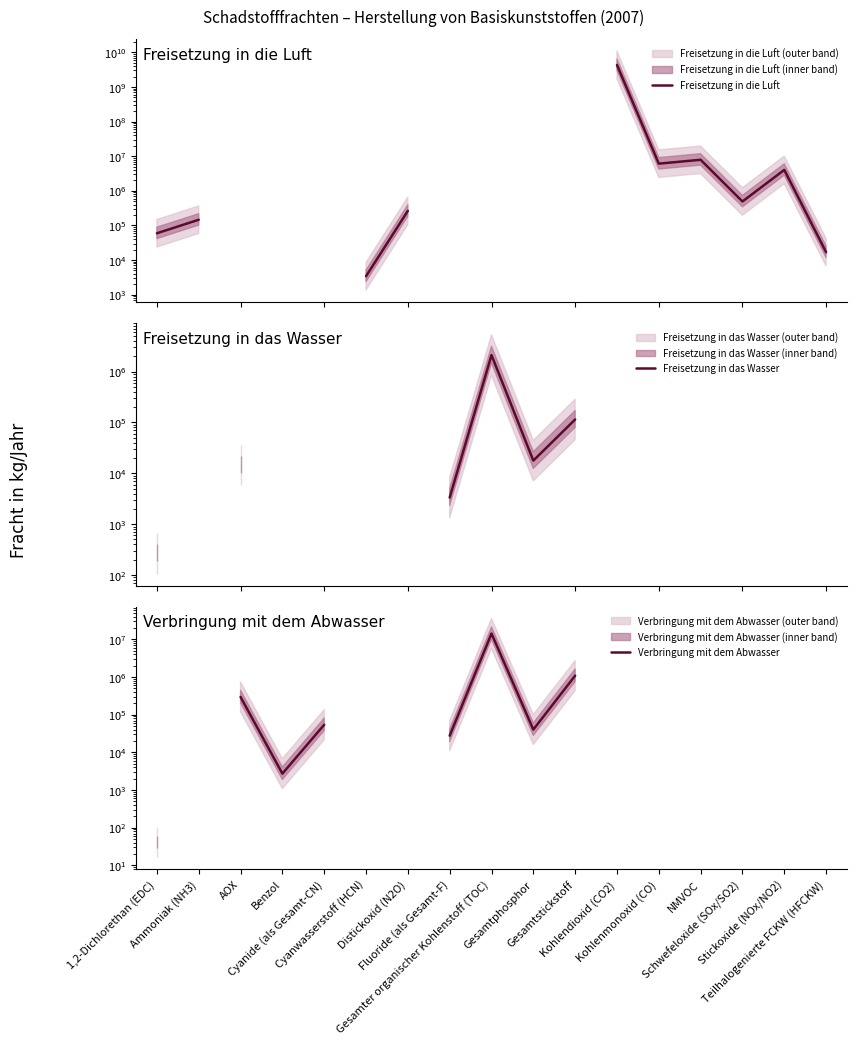

How many data points does each series have?

17